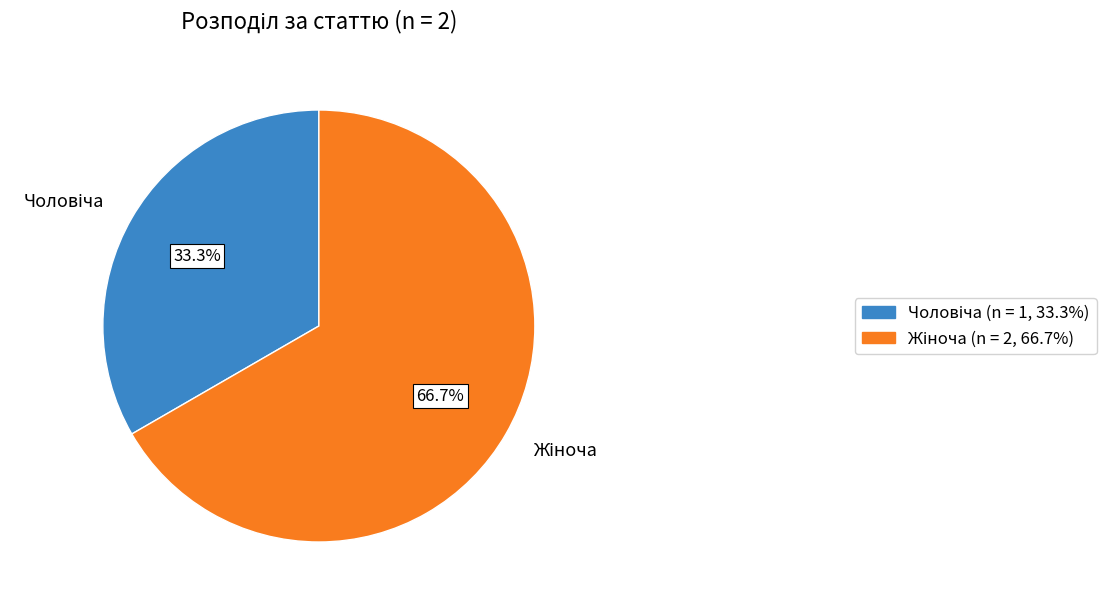

Is there any slice that represents more than half of the pie?

Yes